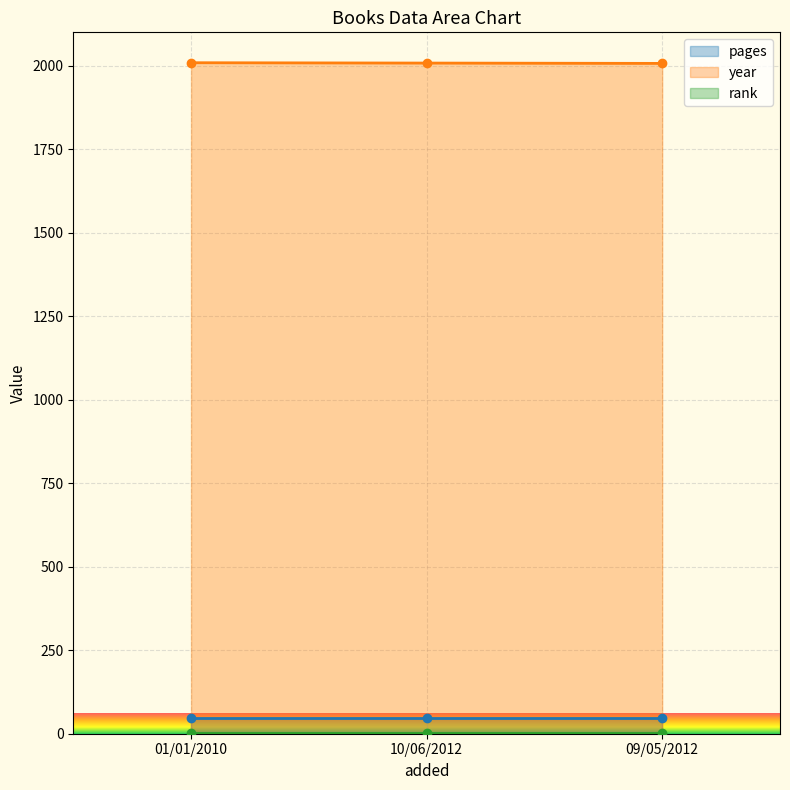

Rank the series by their maximum value, from lowest to highest.

rank, pages, year